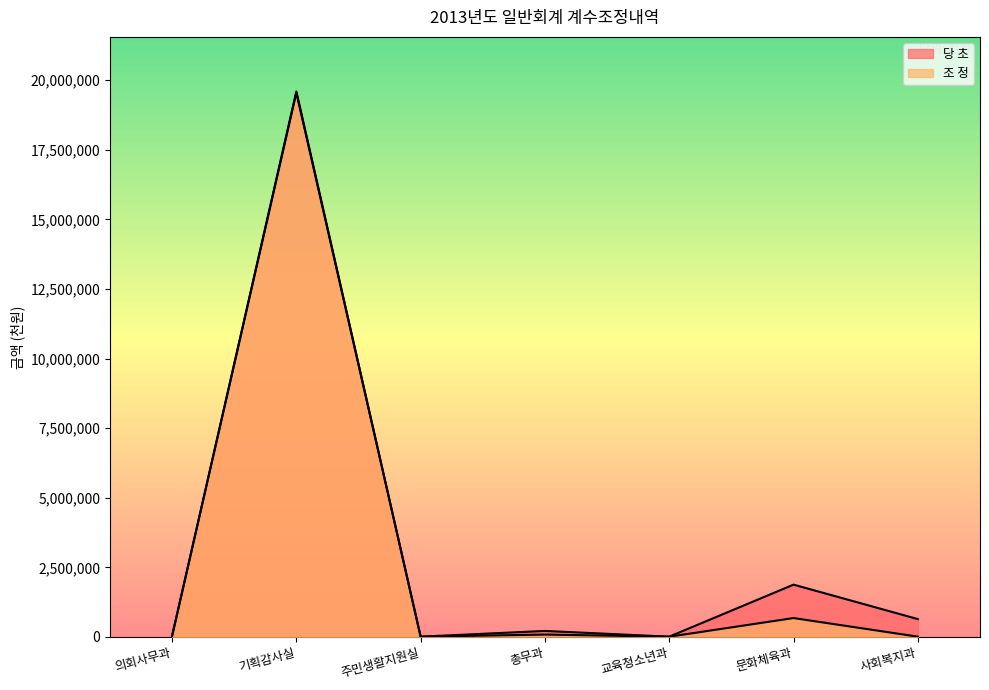

What position from the right is 총무과?

4